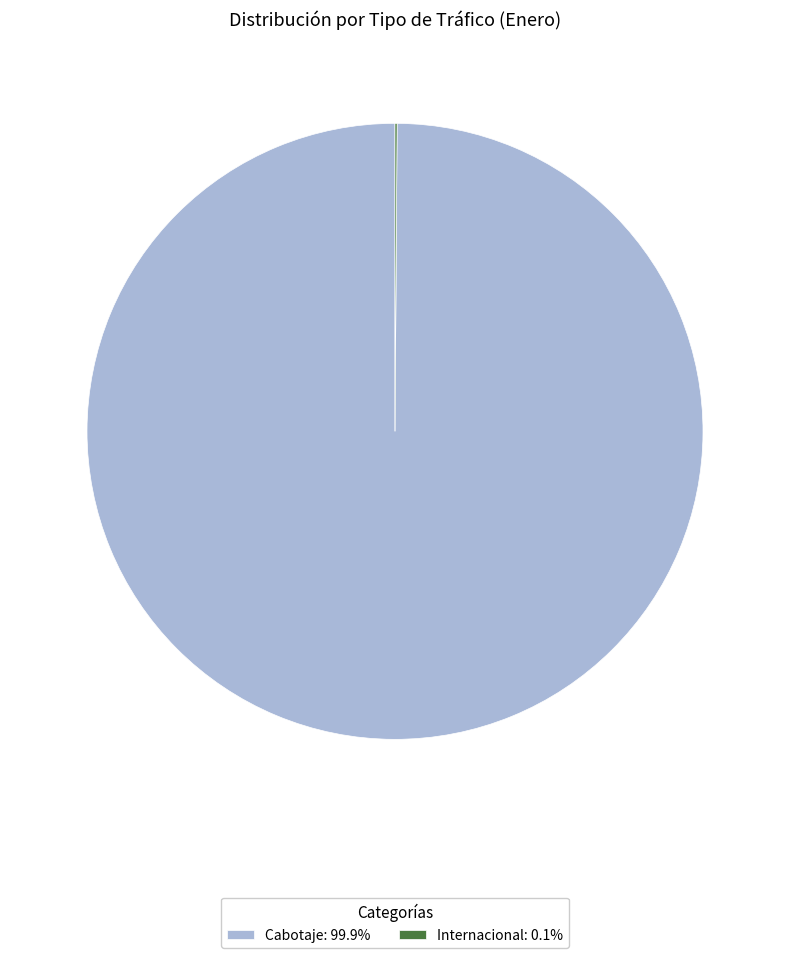

Is there a majority slice in this chart?

Yes